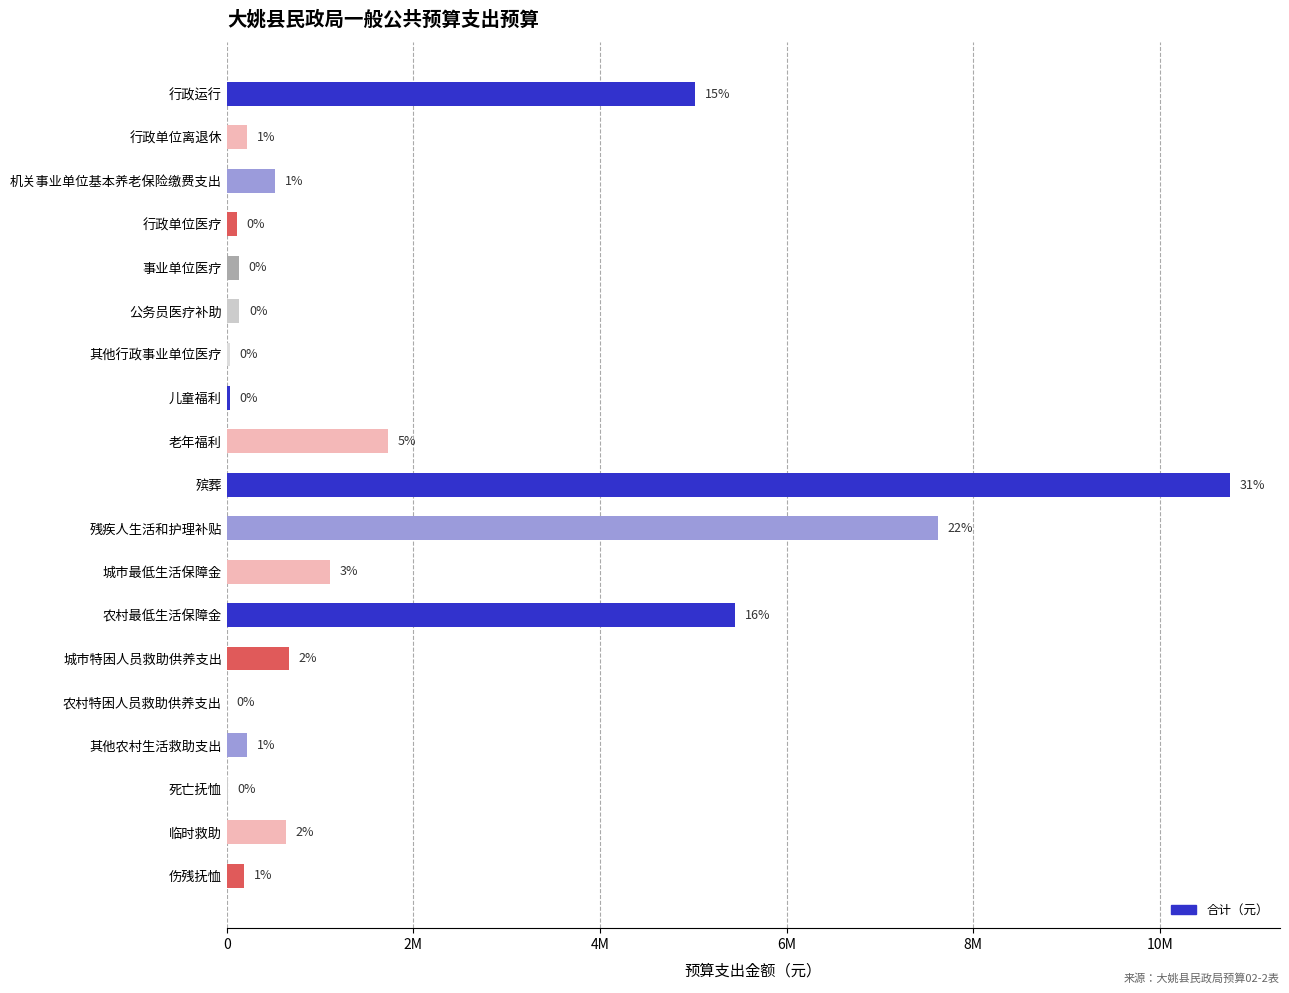

What is the sum of all values?

34545877